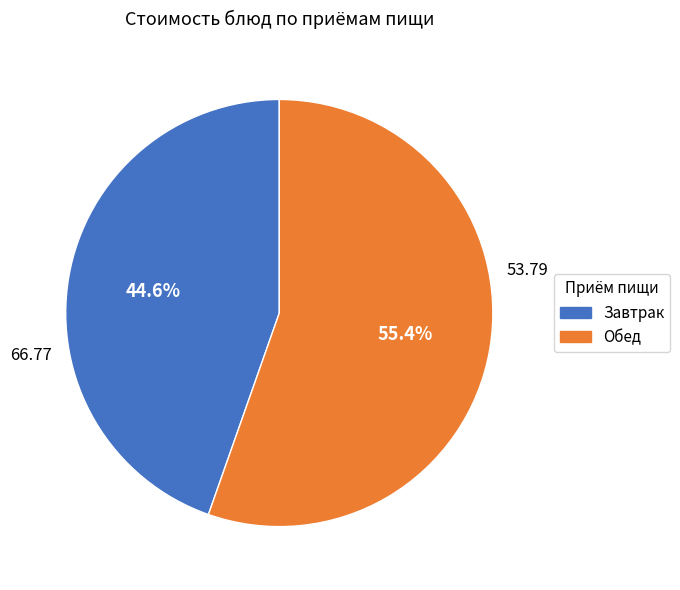

Does any single category account for the majority?

Yes